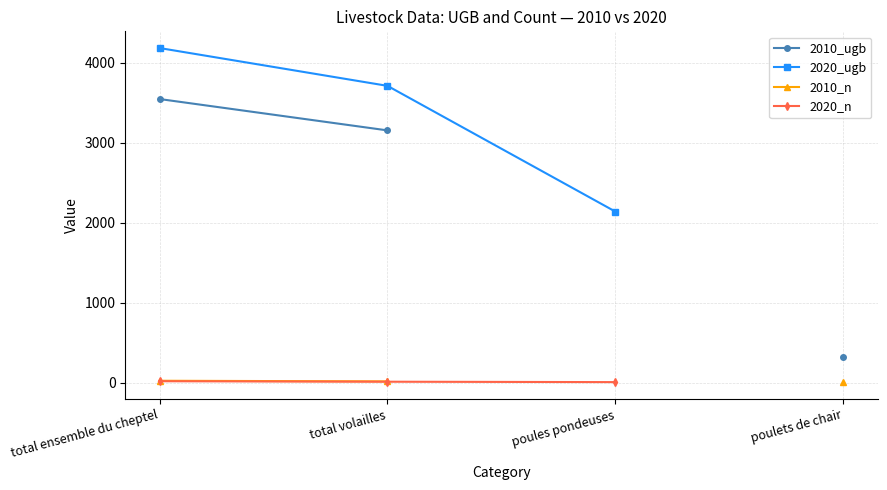

Which category has the lowest value in the 2020_ugb series?

poules pondeuses